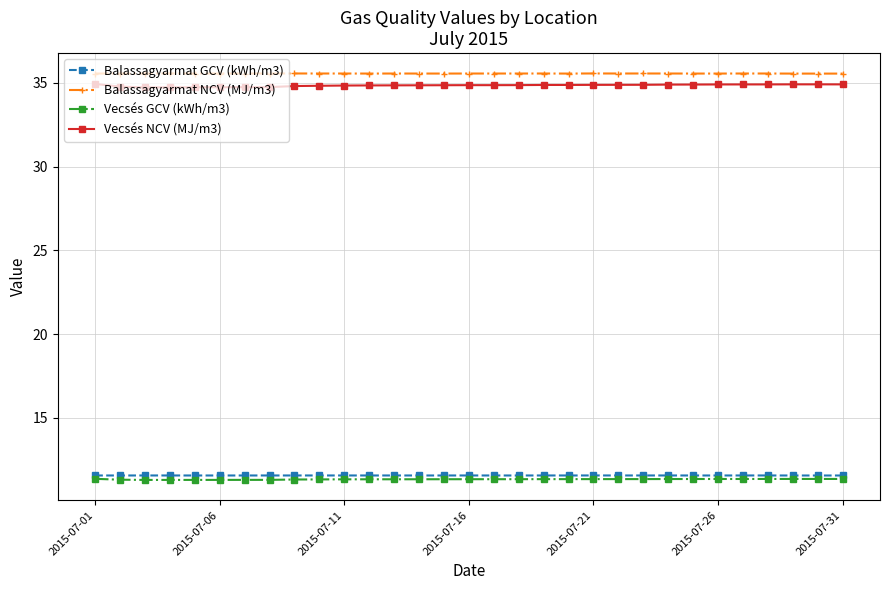

What is the sum of all Vecsés NCV (MJ/m3) values?

1080.4